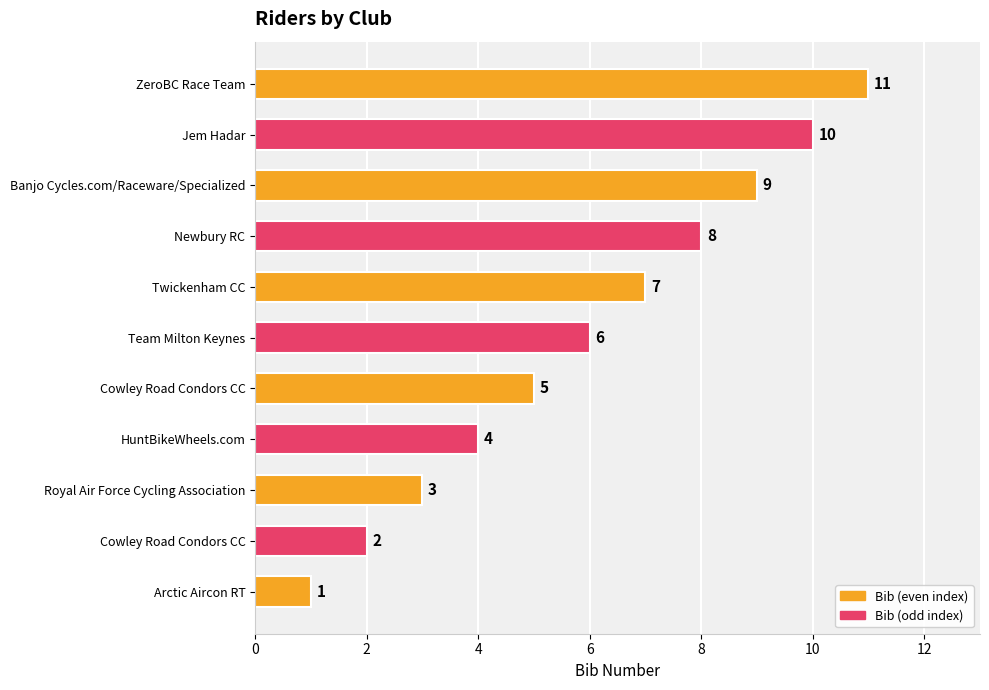

Count the number of data series in this chart.

1